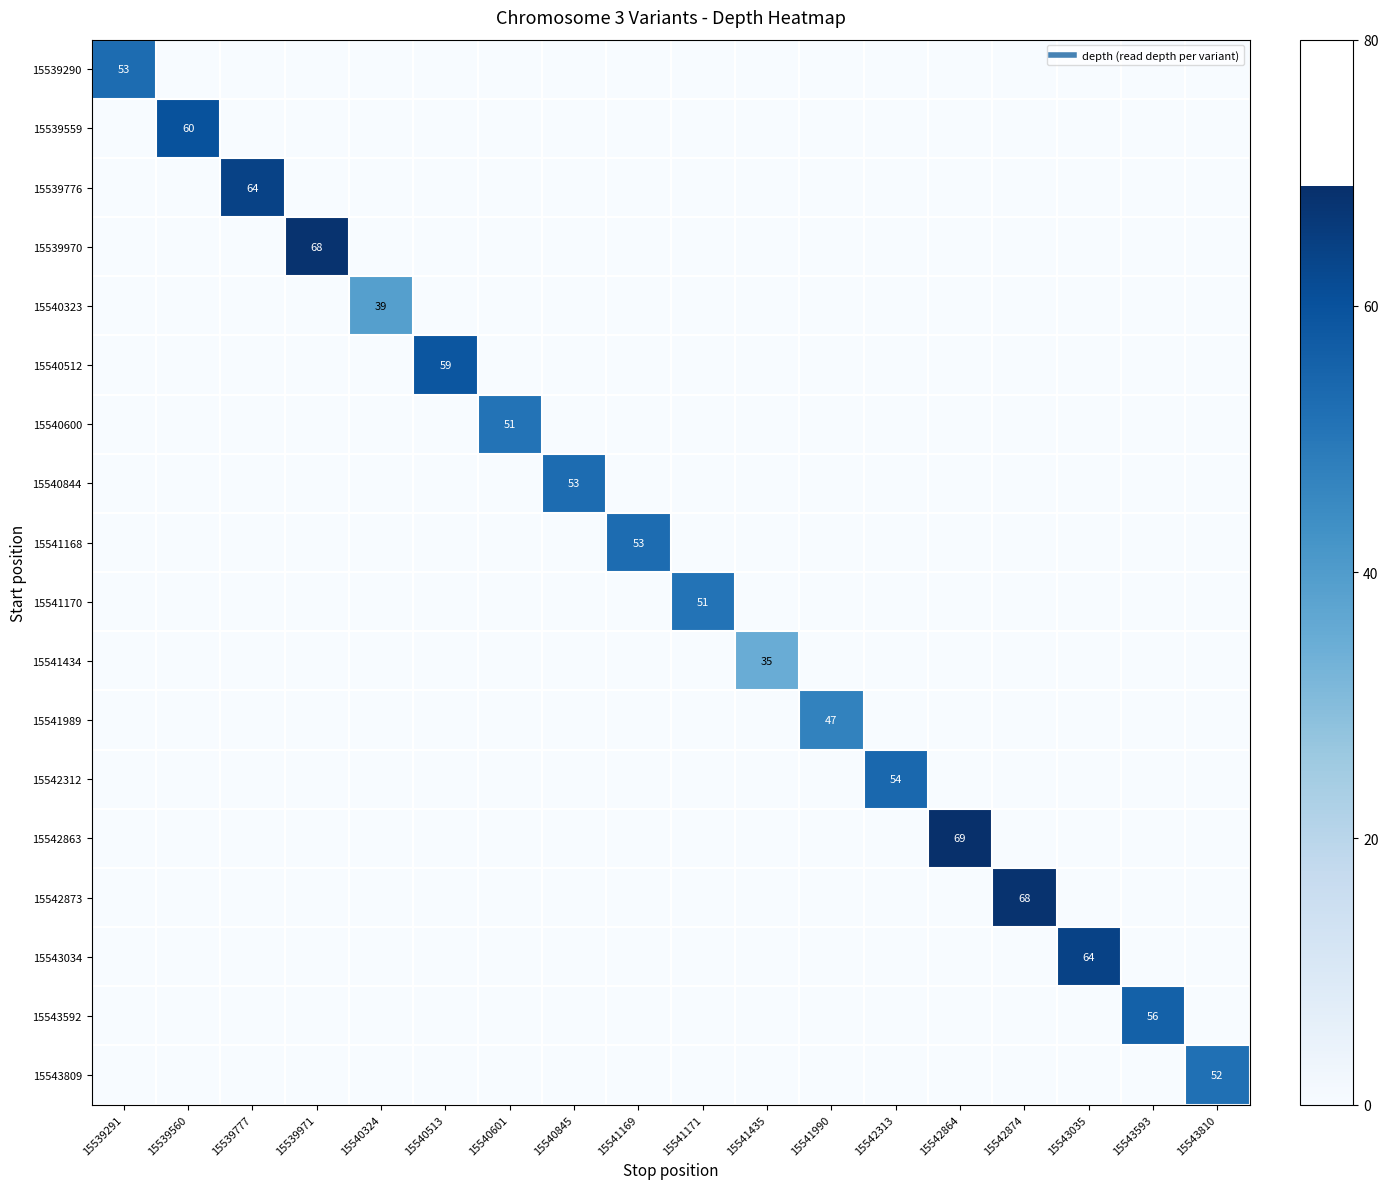

Where is 15540600 nearest to the value 25?

15539291